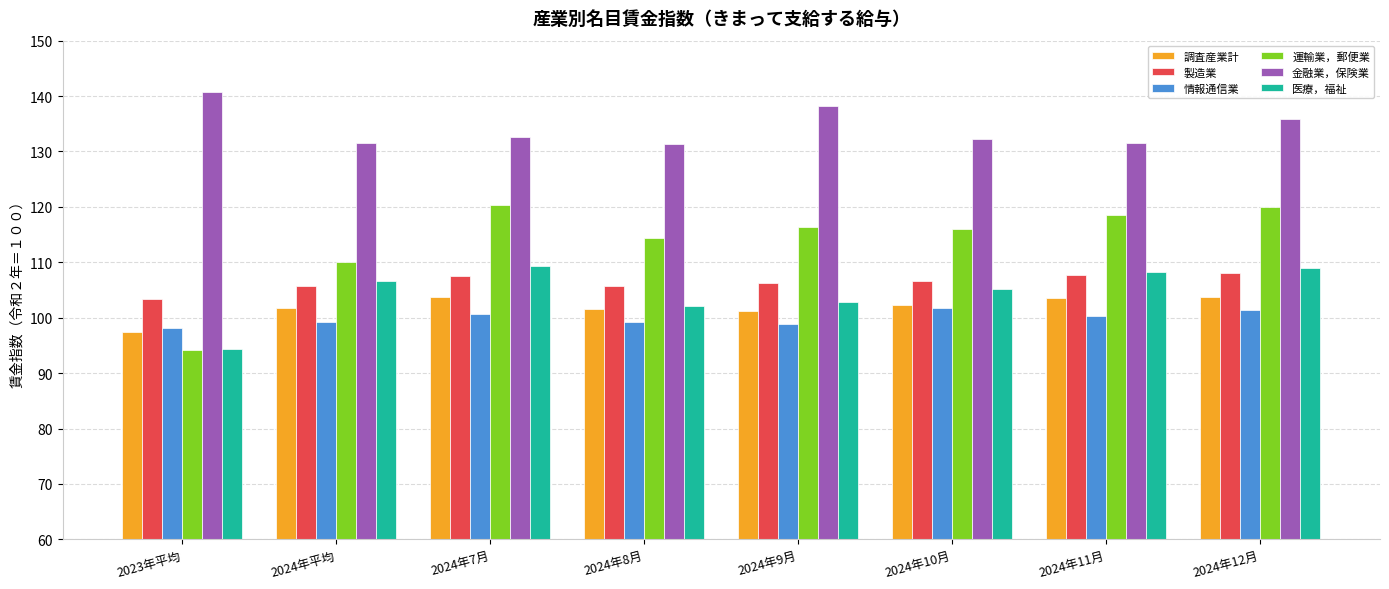

What is the sum of all 製造業 values?

851.3